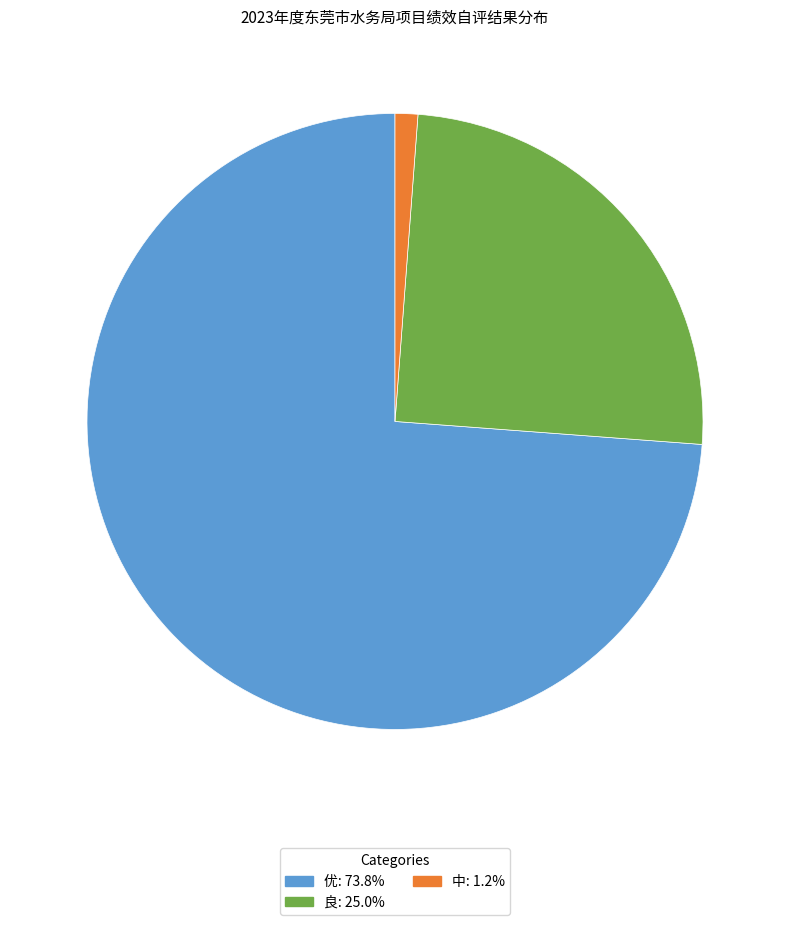

How many segments does this pie chart have?

3